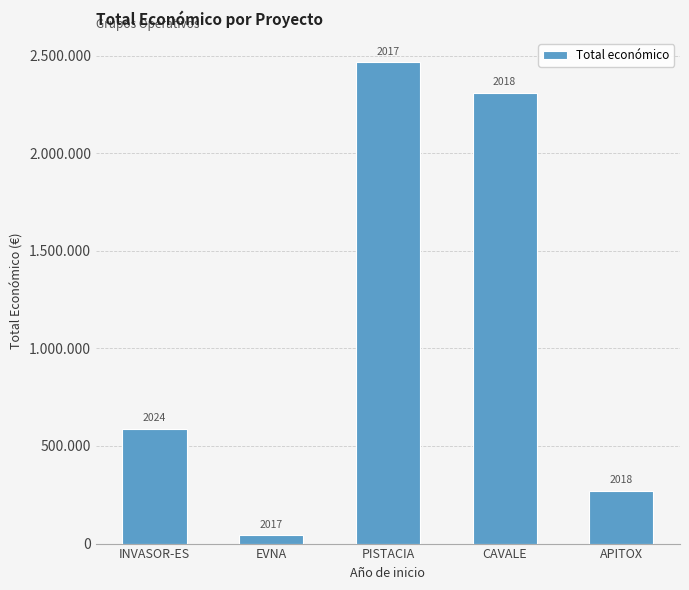

Are the bars horizontal?

No